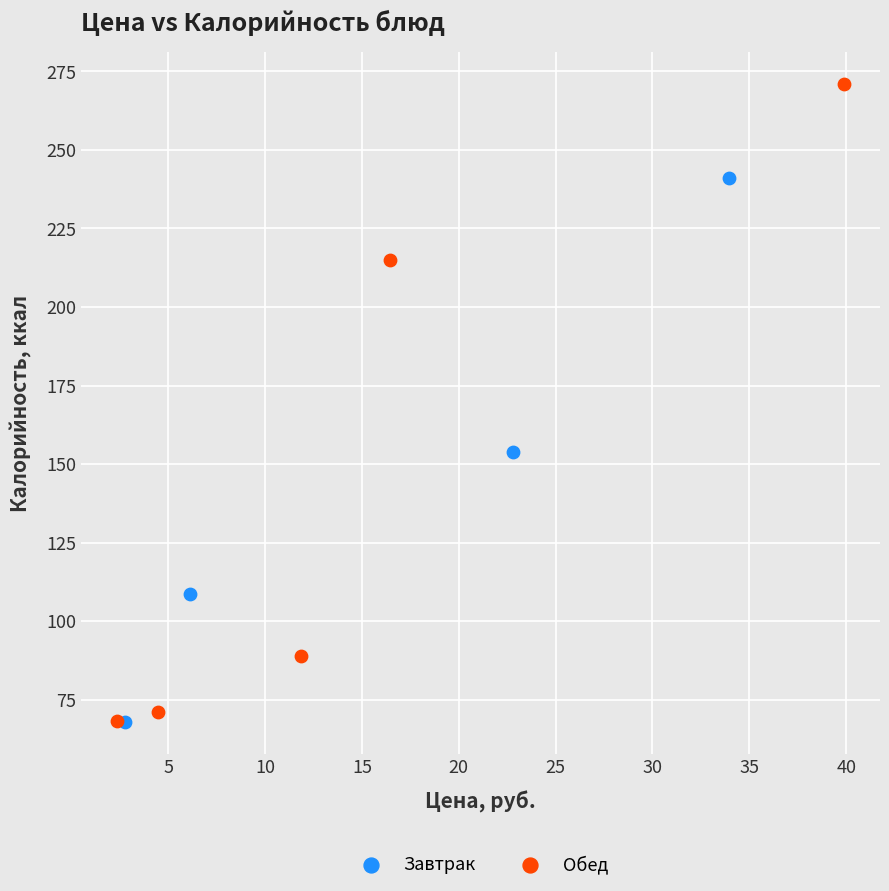

Which series has the largest Y range (max minus min)?

Обед